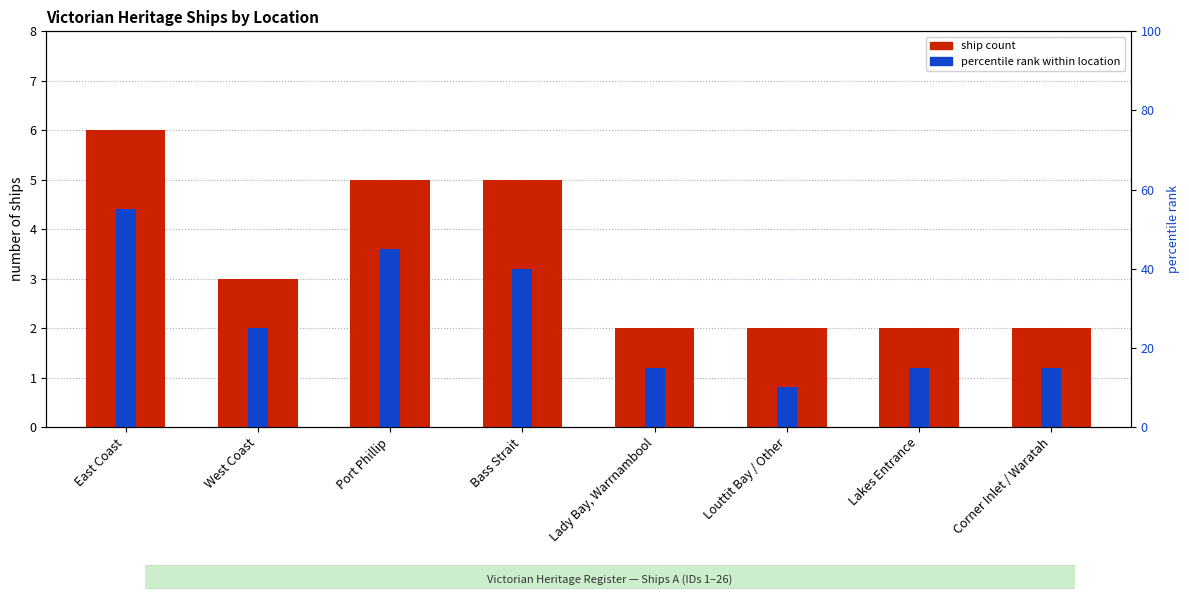

What is the lowest value of the percentile rank within location series?

10